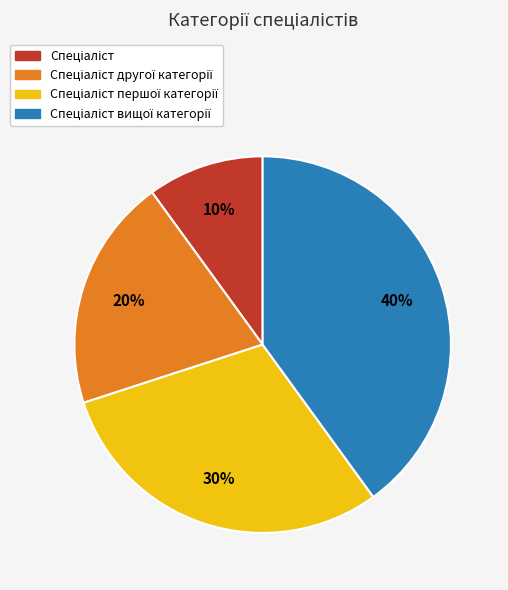

Count the number of slices in the pie.

4